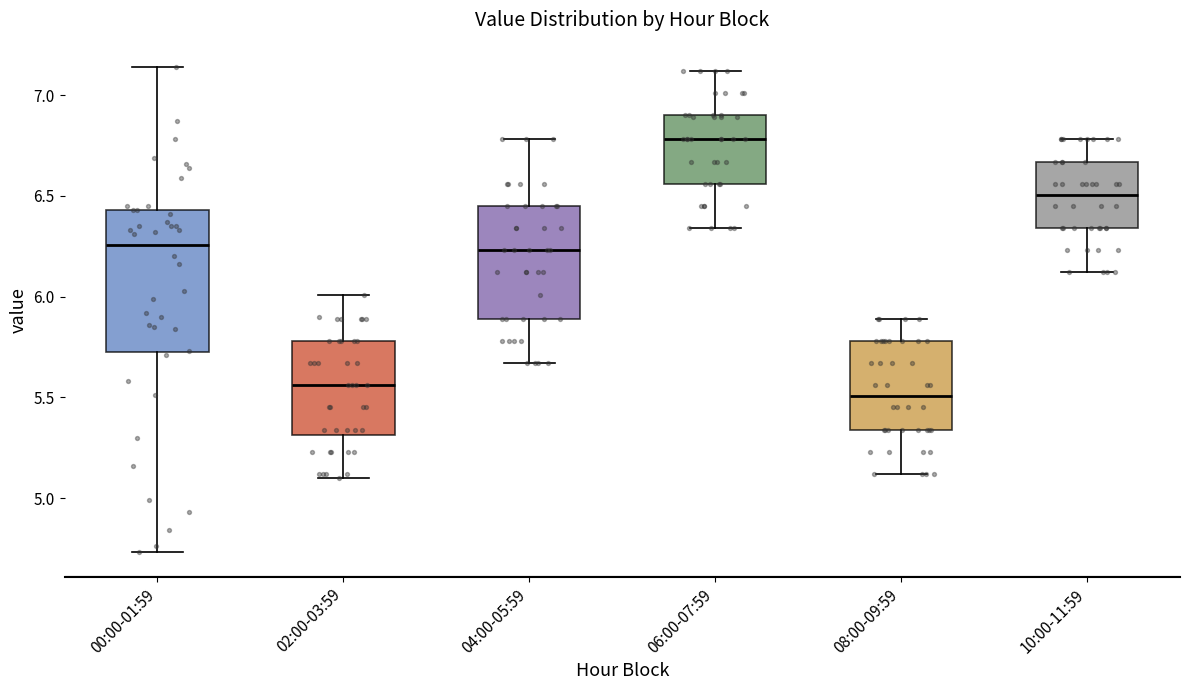

Where does the upper whisker of the box for 08:00-09:59 end on the y-axis? The values are not printed on the chart, so give them approximately, as read against the axis.

5.90